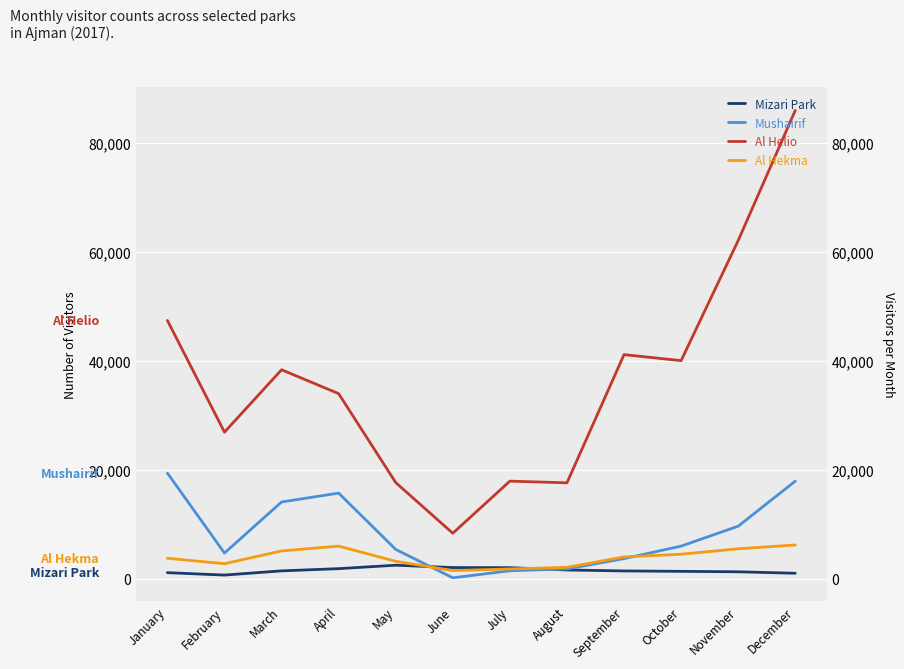

How many values in the Al Hekma series exceed 4000?

5